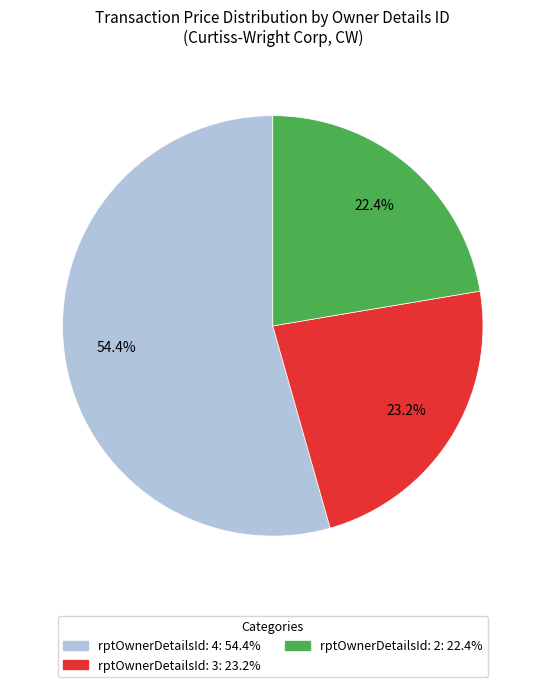

Is there any slice that represents more than half of the pie?

Yes